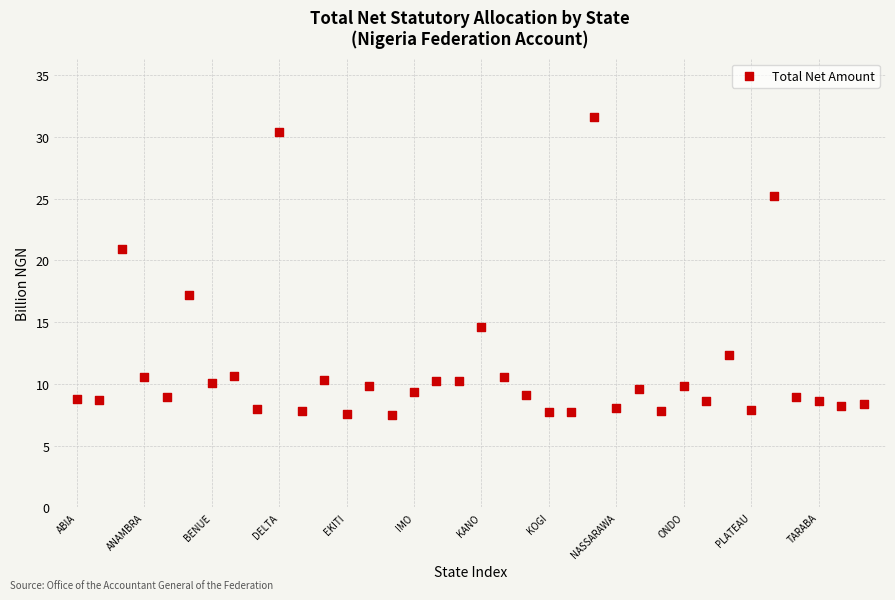

What is the range of X values (max minus min)?

35.0